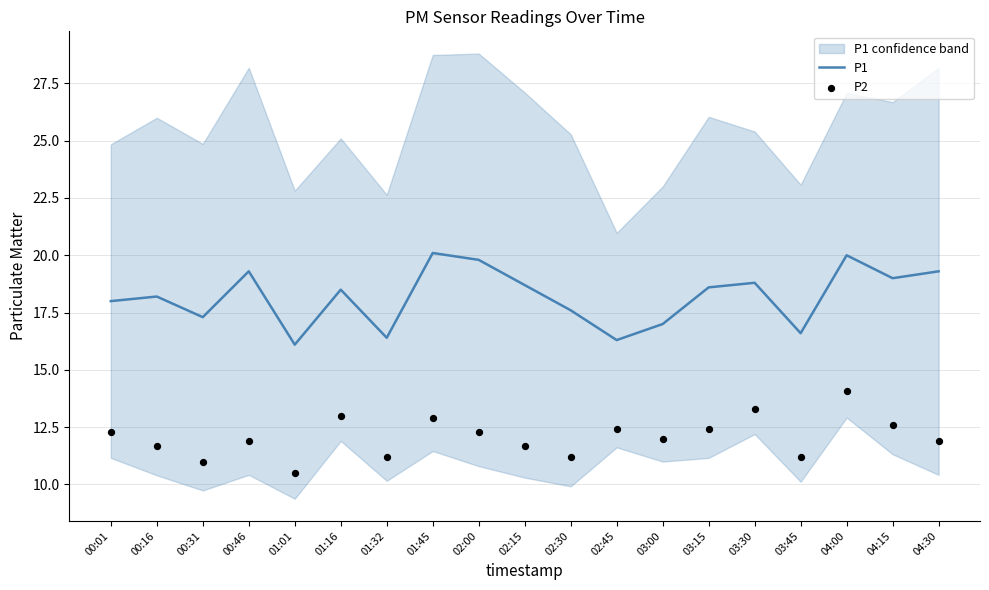

Which series reaches the minimum Y coordinate?

P2